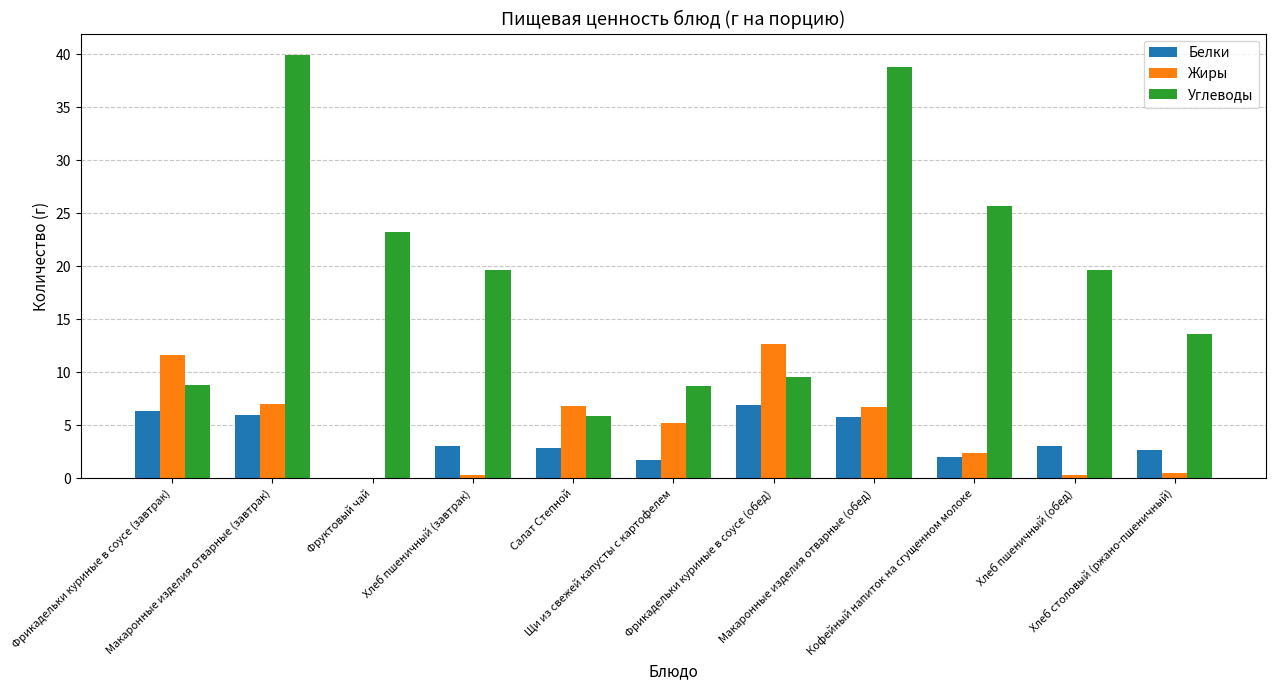

Which series has the largest total across all categories?

Углеводы